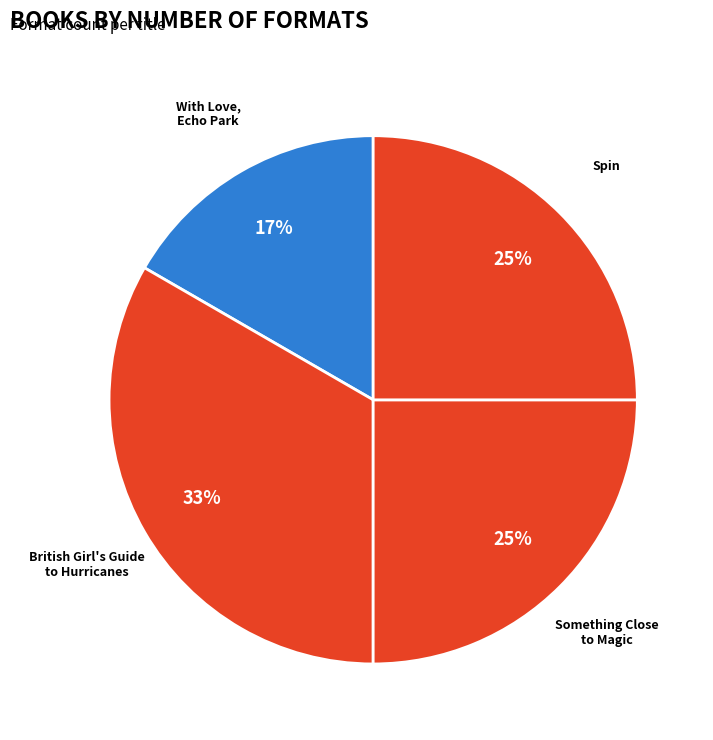

Which category has the biggest portion of the pie?

British Girl's Guide to Hurricanes